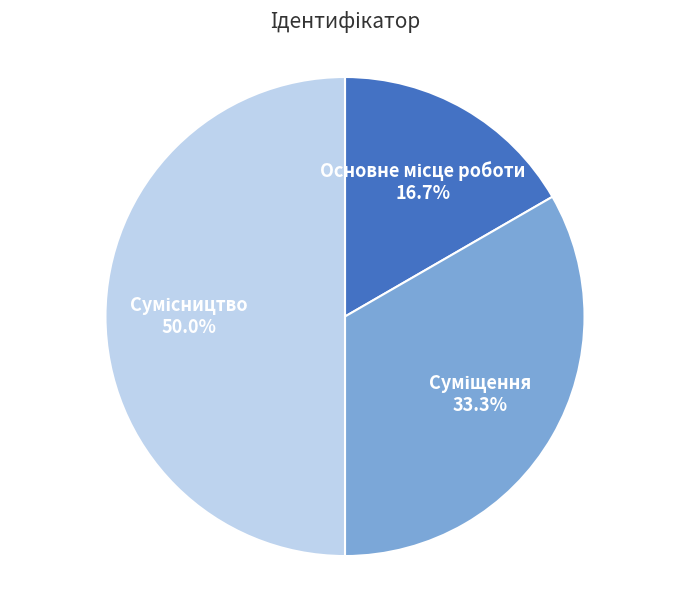

To the nearest percent, what percentage of the pie is Сумісництво?

50%